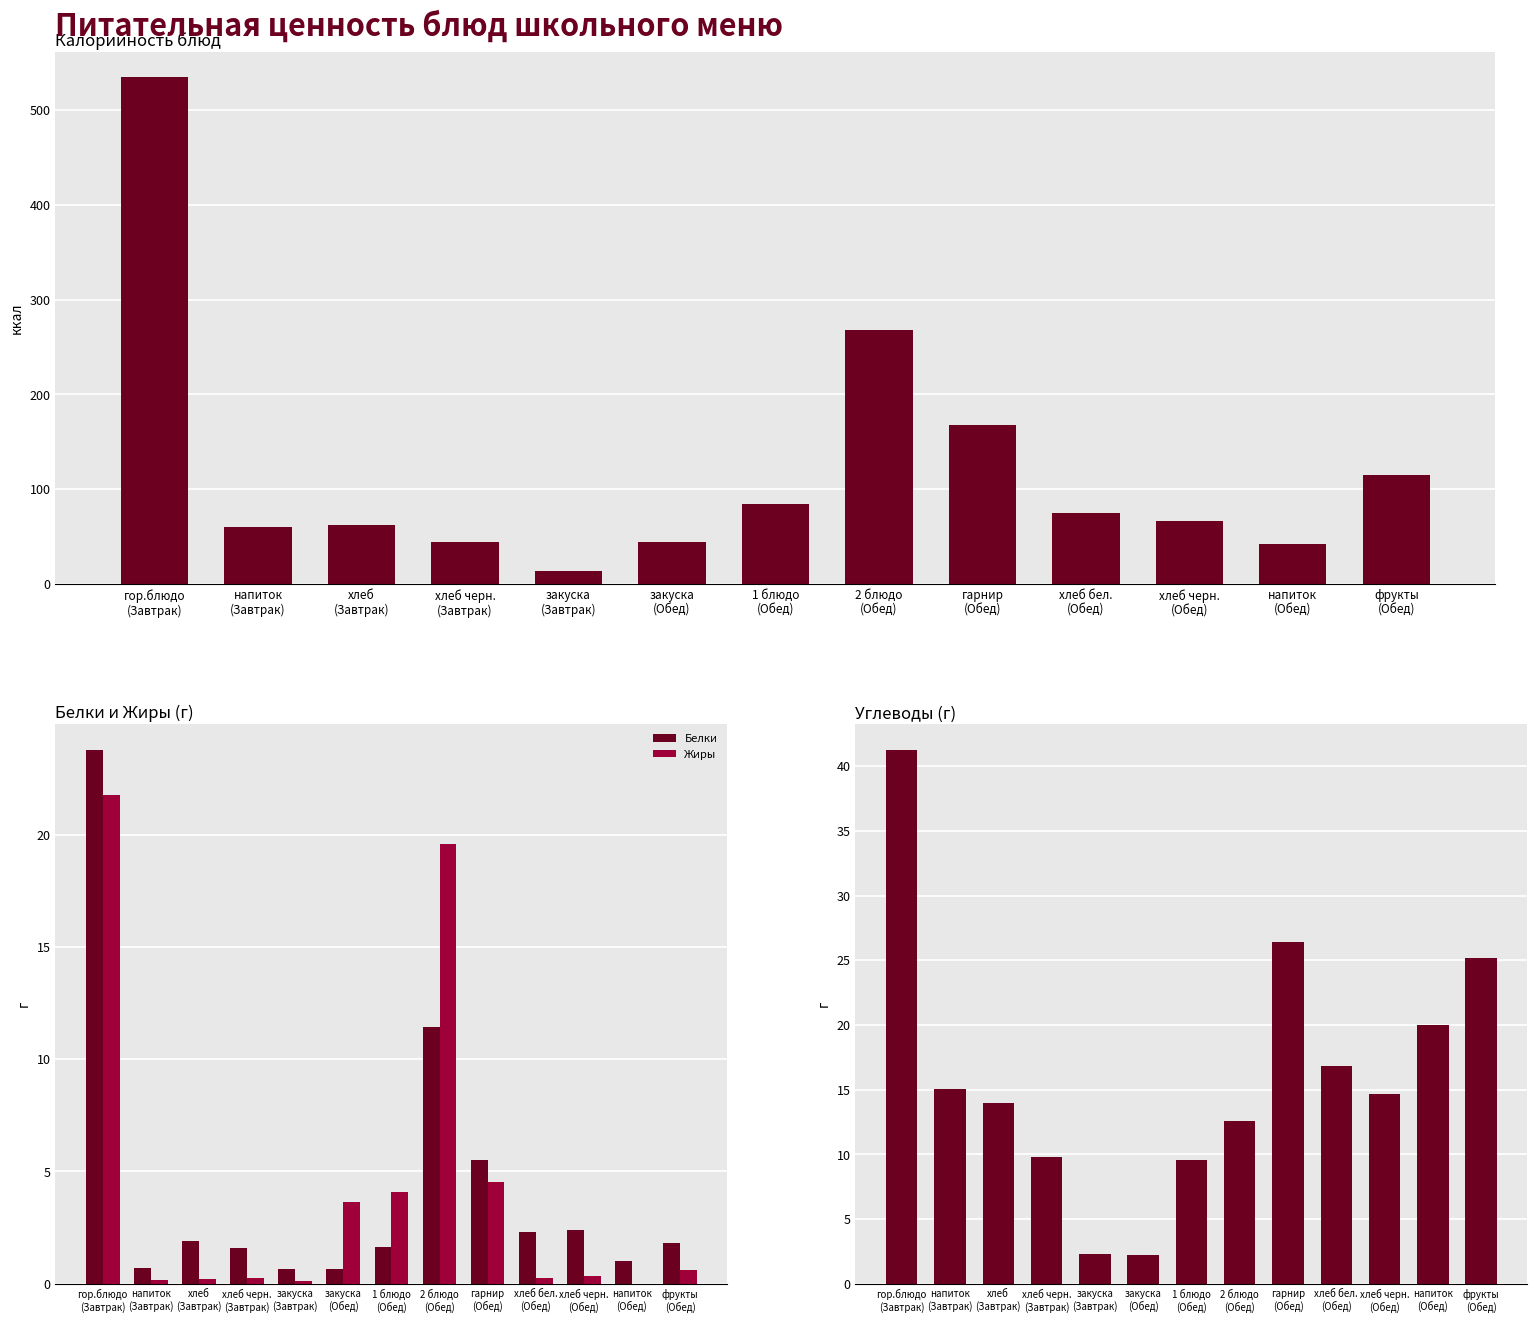

Reading left to right, transcribe all the data shown in this chart.

Калорийность: гор.блюдо
(Завтрак)=534.8	напиток
(Завтрак)=60.0	хлеб
(Завтрак)=62.5	хлеб черн.
(Завтрак)=44.4	закуска
(Завтрак)=13.2	закуска
(Обед)=43.8	1 блюдо
(Обед)=84.0	2 блюдо
(Обед)=268.0	гарнир
(Обед)=168.0	хлеб бел.
(Обед)=75.0	хлеб черн.
(Обед)=66.6	напиток
(Обед)=42.0	фрукты
(Обед)=115.2
Белки: гор.блюдо
(Завтрак)=23.7	напиток
(Завтрак)=0.7	хлеб
(Завтрак)=1.9	хлеб черн.
(Завтрак)=1.6	закуска
(Завтрак)=0.7	закуска
(Обед)=0.7	1 блюдо
(Обед)=1.6	2 блюдо
(Обед)=11.4	гарнир
(Обед)=5.5	хлеб бел.
(Обед)=2.3	хлеб черн.
(Обед)=2.4	напиток
(Обед)=1.0	фрукты
(Обед)=1.8
Жиры: гор.блюдо
(Завтрак)=21.8	напиток
(Завтрак)=0.2	хлеб
(Завтрак)=0.2	хлеб черн.
(Завтрак)=0.2	закуска
(Завтрак)=0.1	закуска
(Обед)=3.6	1 блюдо
(Обед)=4.1	2 блюдо
(Обед)=19.6	гарнир
(Обед)=4.5	хлеб бел.
(Обед)=0.3	хлеб черн.
(Обед)=0.4	напиток
(Обед)=0.0	фрукты
(Обед)=0.6
Углеводы: гор.блюдо
(Завтрак)=41.2	напиток
(Завтрак)=15.0	хлеб
(Завтрак)=14.0	хлеб черн.
(Завтрак)=9.8	закуска
(Завтрак)=2.3	закуска
(Обед)=2.3	1 блюдо
(Обед)=9.6	2 блюдо
(Обед)=12.6	гарнир
(Обед)=26.4	хлеб бел.
(Обед)=16.8	хлеб черн.
(Обед)=14.7	напиток
(Обед)=20.0	фрукты
(Обед)=25.2